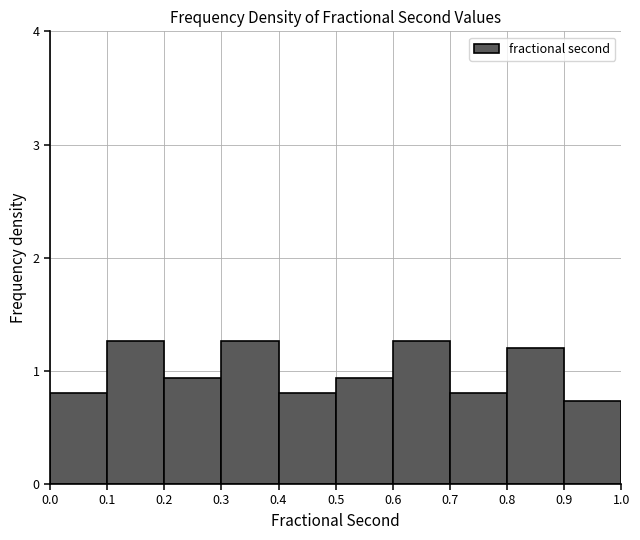

Reading left to right, list every bar in this chart as the range it spans on the x-axis followed by its height. The values are not printed on the chart, so give them approximately, as read against the axis.

0.0 to 0.1: 0.8
0.1 to 0.2: 1.3
0.2 to 0.3: 0.9
0.3 to 0.4: 1.3
0.4 to 0.5: 0.8
0.5 to 0.6: 0.9
0.6 to 0.7: 1.3
0.7 to 0.8: 0.8
0.8 to 0.9: 1.2
0.9 to 1.0: 0.7